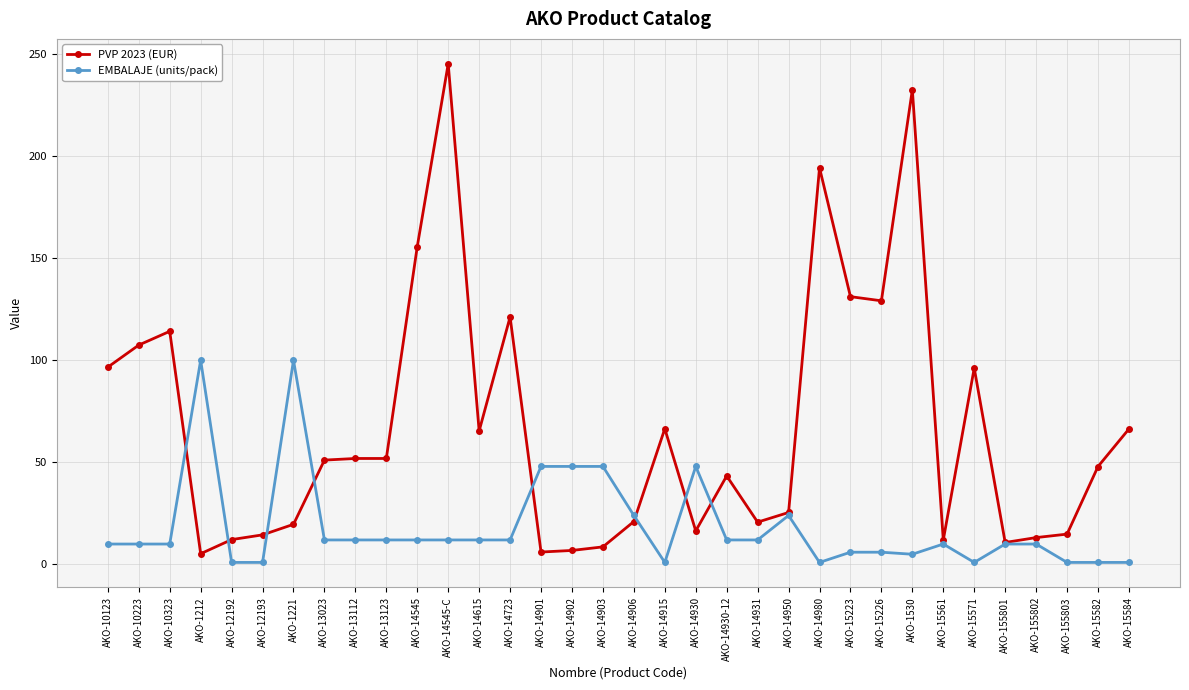

List the series in order of their overall mean, lowest first.

EMBALAJE (units/pack), PVP 2023 (EUR)